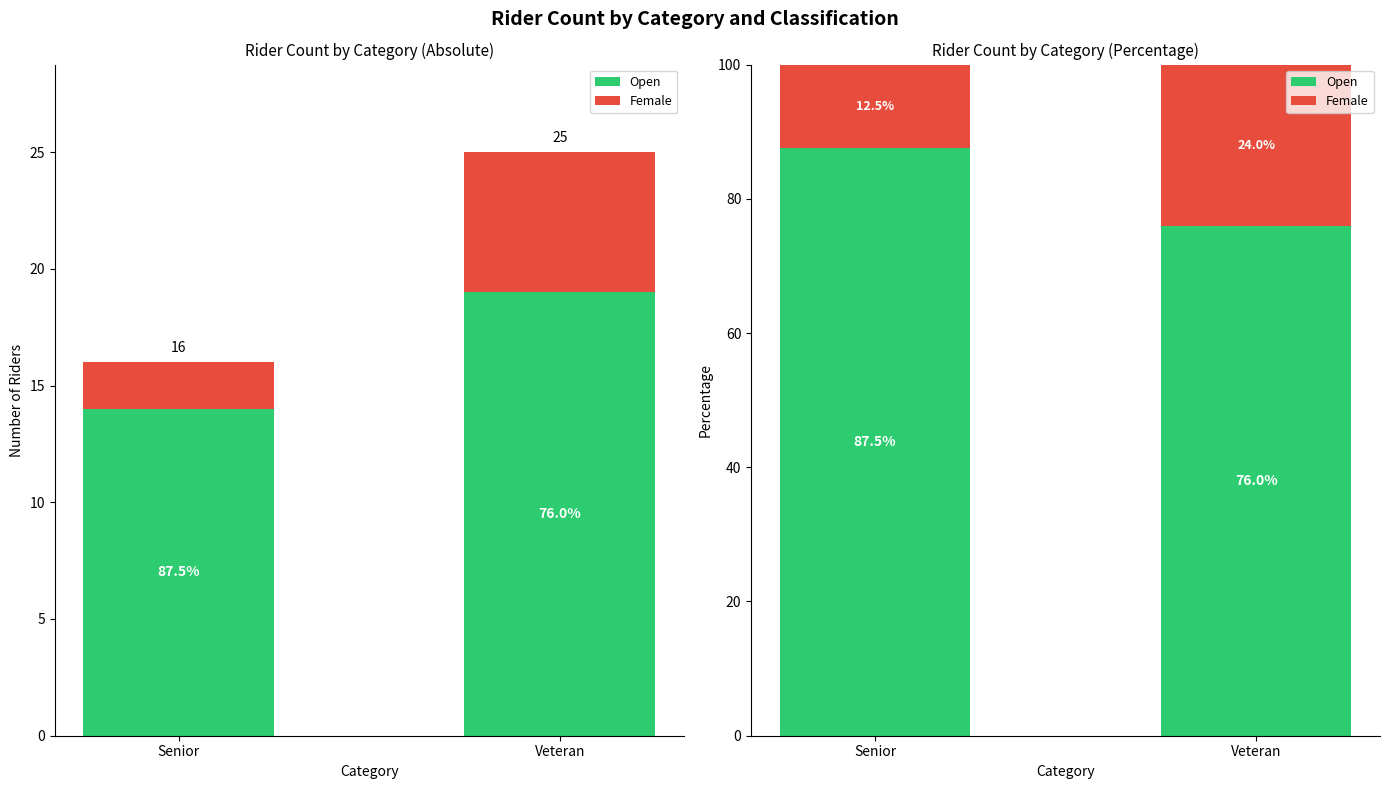

Which series has the widest spread of values?

Open